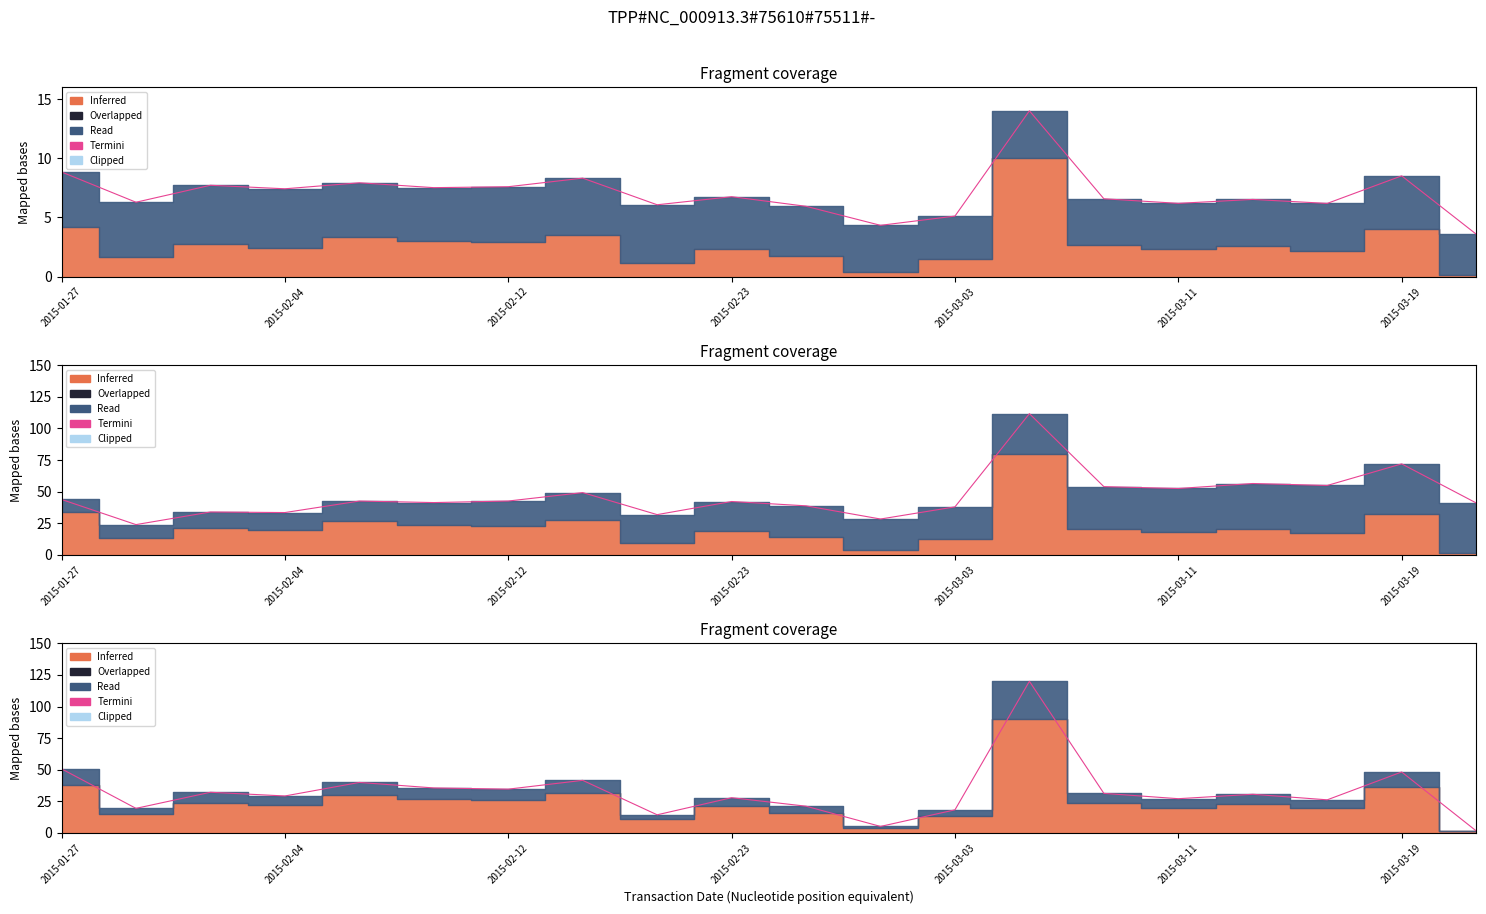

What position from the right is 7?

13